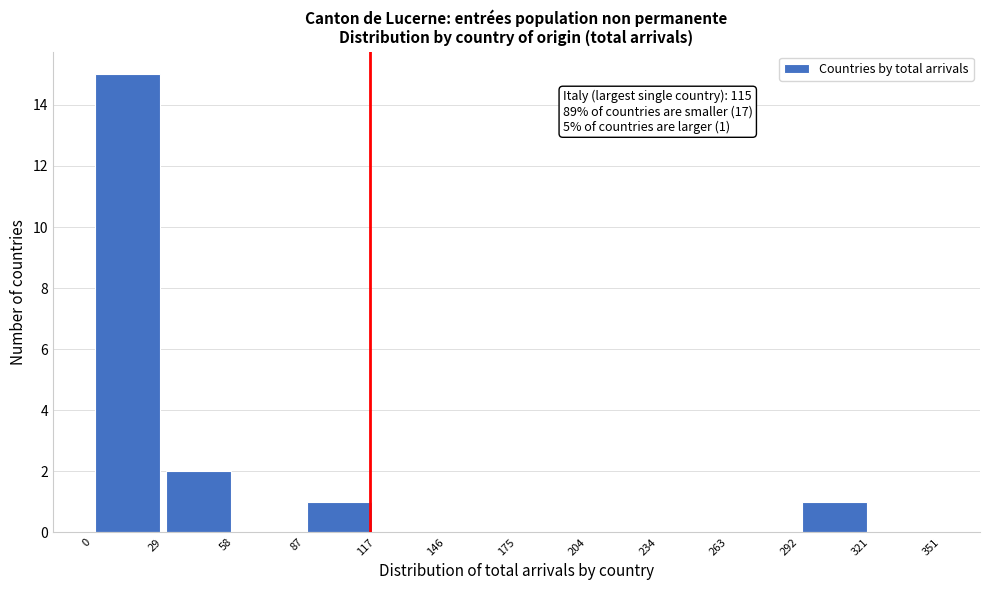

Which range on the x-axis has the tallest bar?

0 to 29